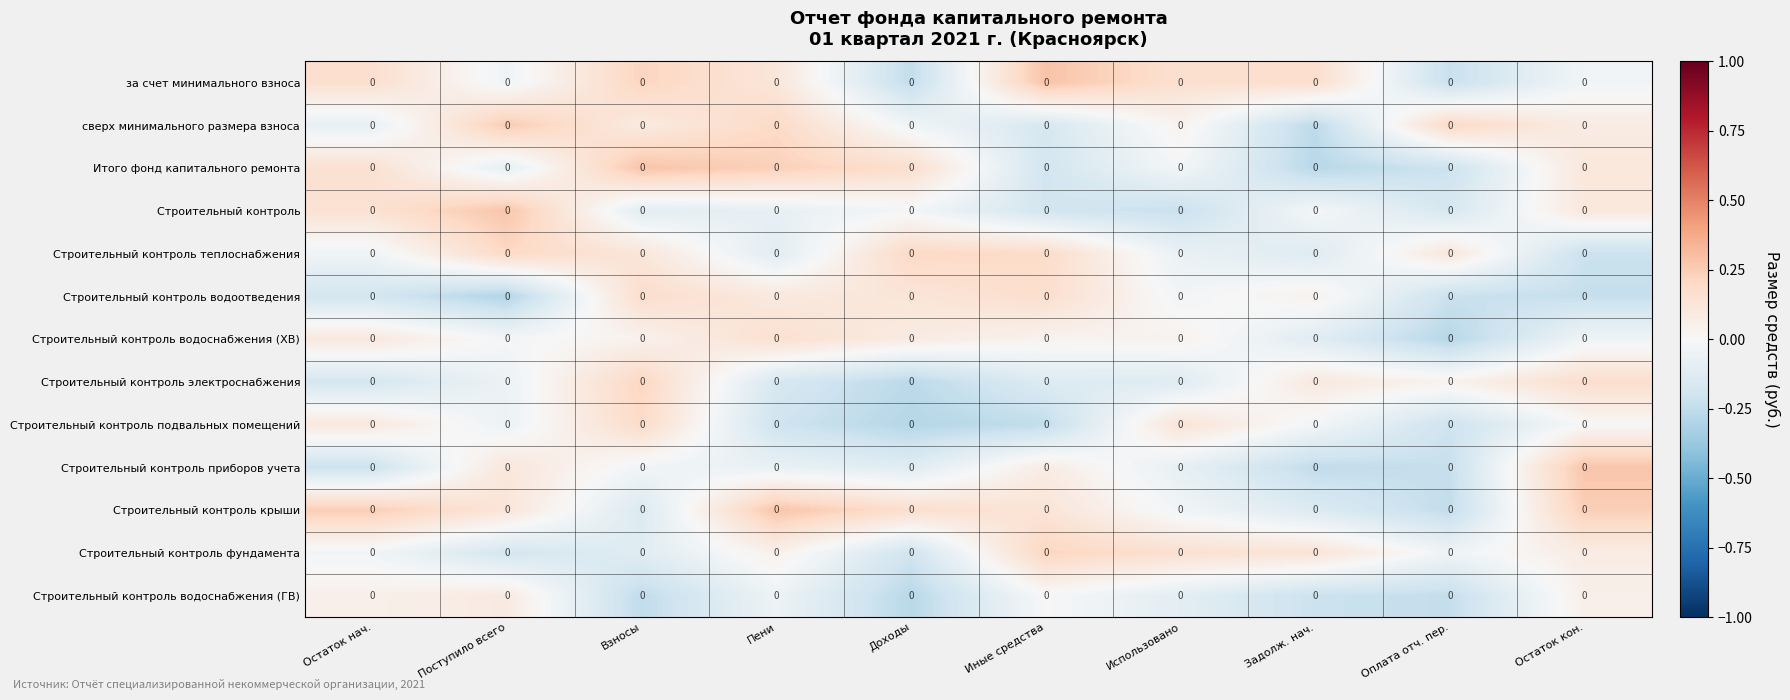

What is the lowest value of the Строительный контроль приборов учета series?

-0.2